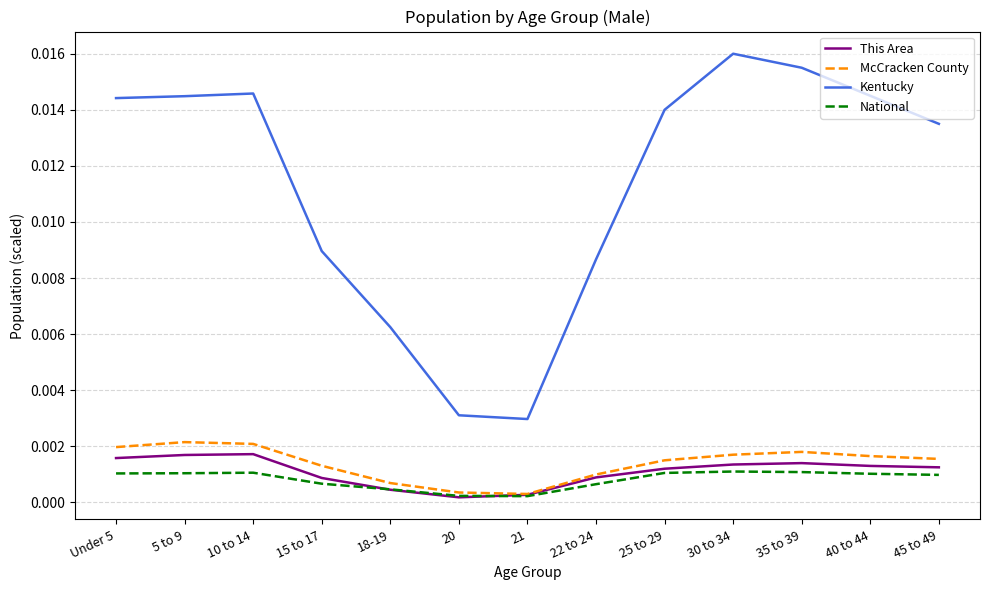

Is the value of National at 18-19 greater than the value of McCracken County at 30 to 34?

No